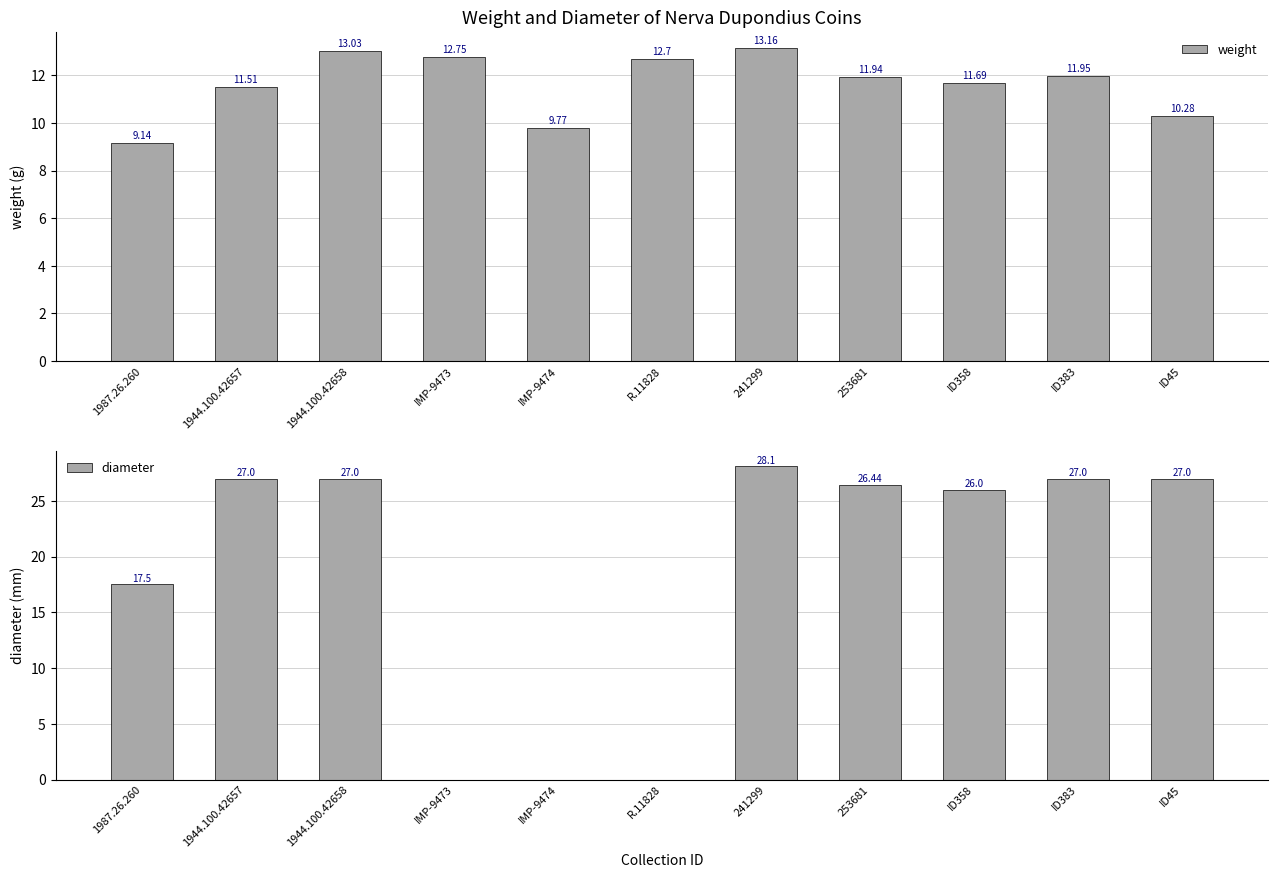

Which series has the largest total across all categories?

diameter